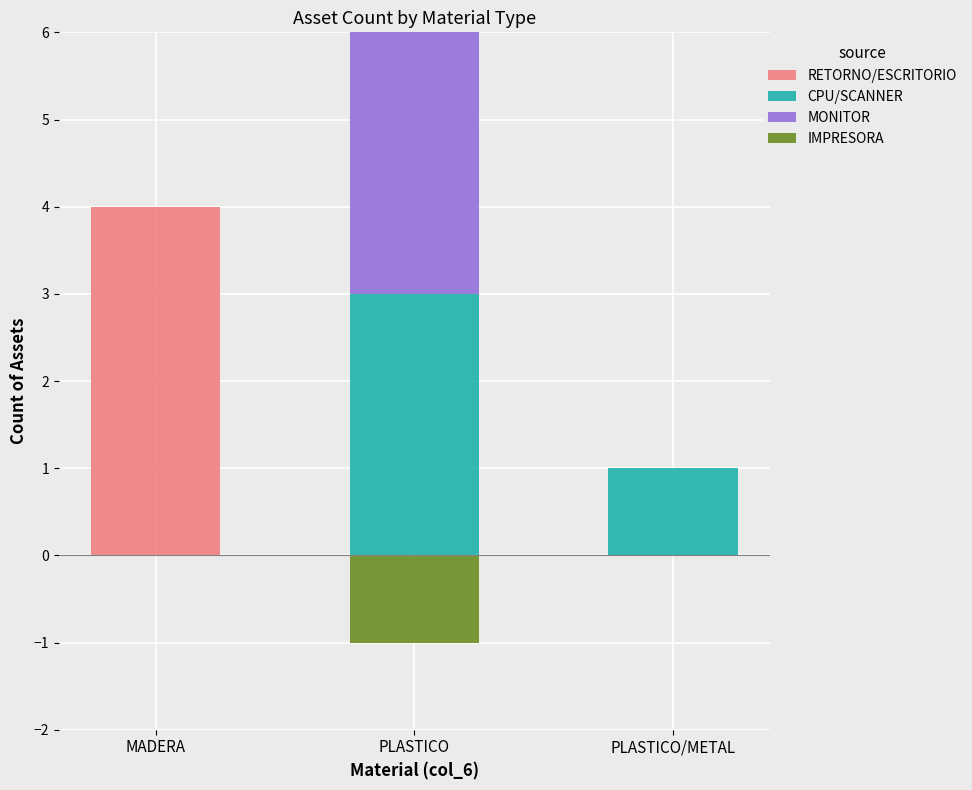

What is the average value of the CPU/SCANNER series?

1